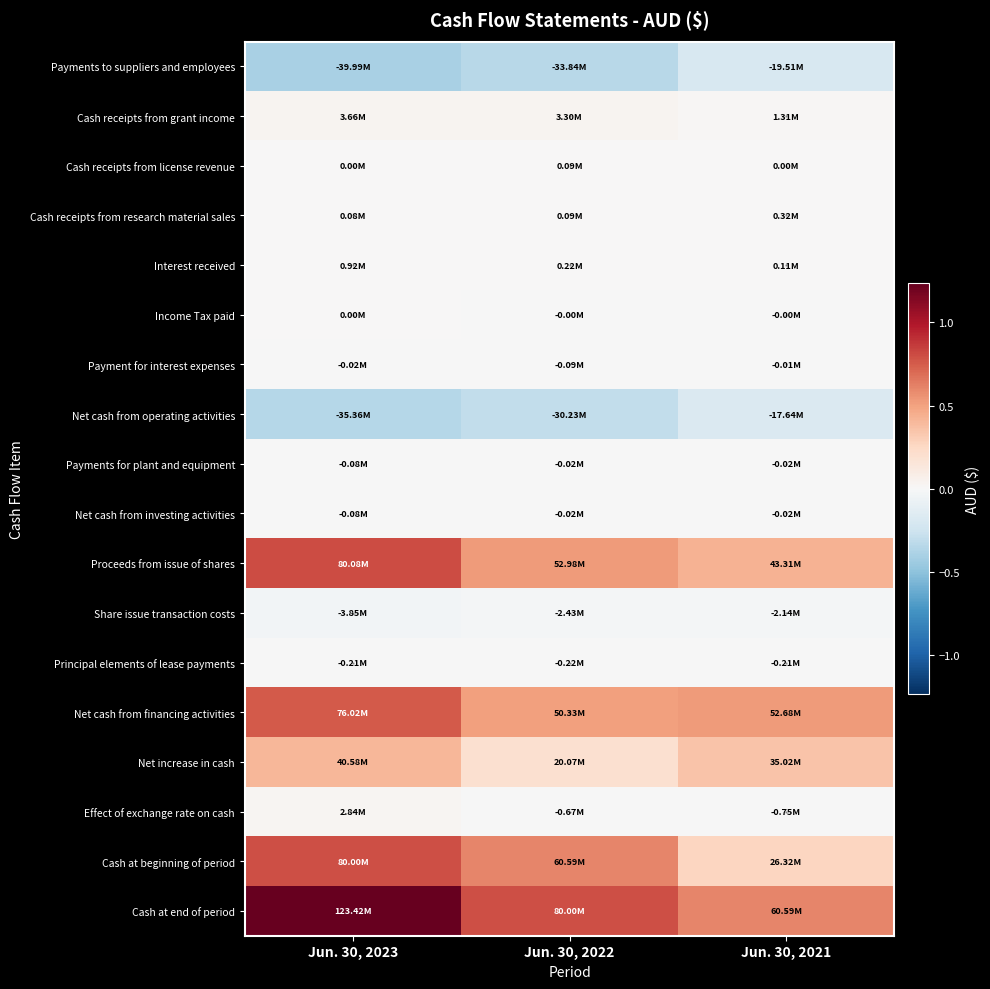

Rank the series by their maximum value, from lowest to highest.

Payments to suppliers and employees, Net cash from operating activities, Share issue transaction costs, Principal elements of lease payments, Payments for plant and equipment, Net cash from investing activities, Payment for interest expenses, Income Tax paid, Cash receipts from license revenue, Cash receipts from research material sales, Interest received, Effect of exchange rate on cash, Cash receipts from grant income, Net increase in cash, Net cash from financing activities, Cash at beginning of period, Proceeds from issue of shares, Cash at end of period